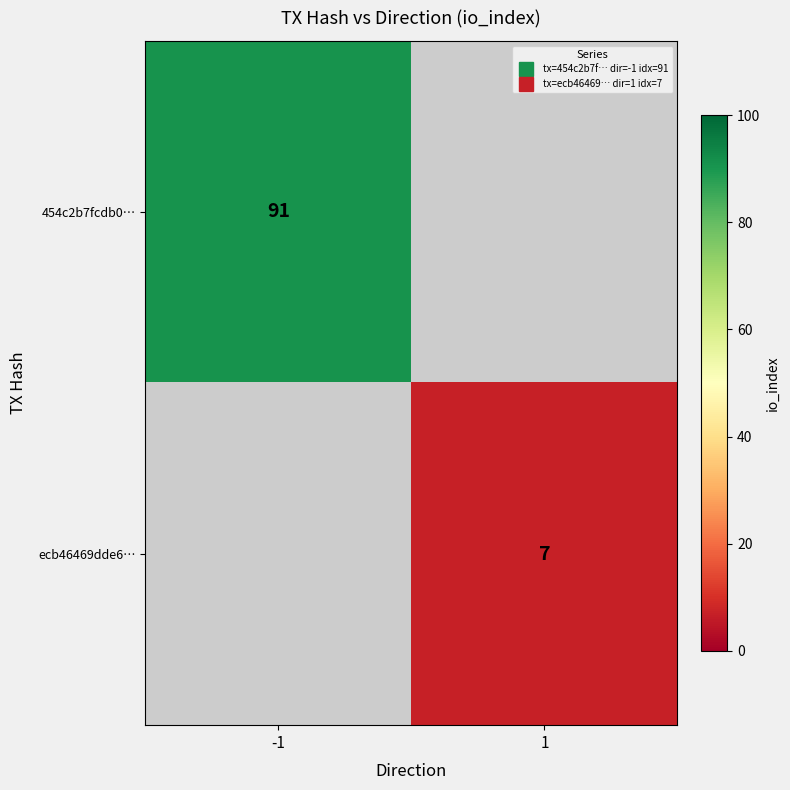

How many positive values does the 454c2b7fcdb0… series have?

1